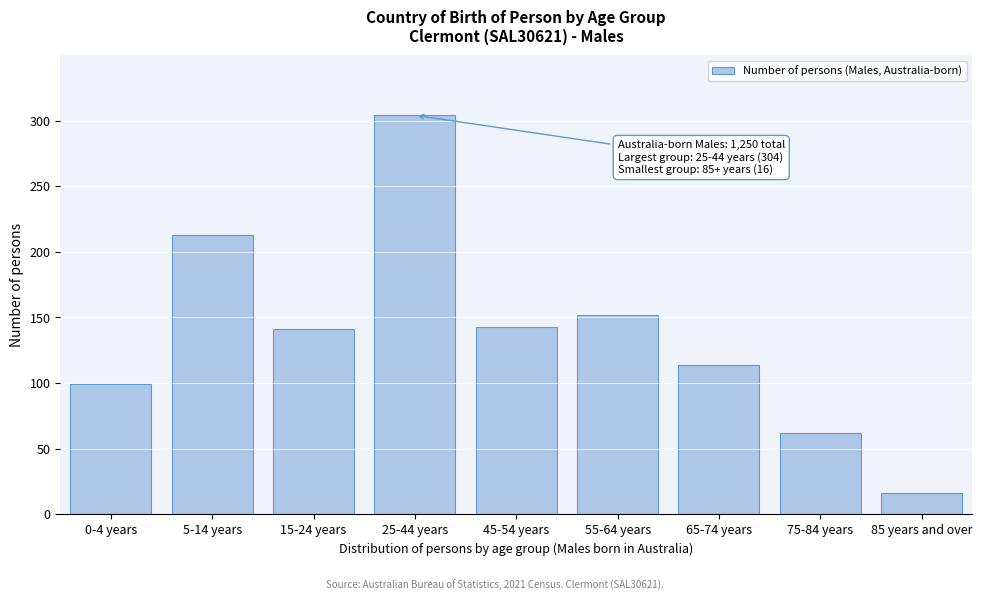

Reading left to right, transcribe all the data shown in this chart.

0-4 years=99	5-14 years=213	15-24 years=141	25-44 years=304	45-54 years=143	55-64 years=152	65-74 years=114	75-84 years=62	85 years and over=16